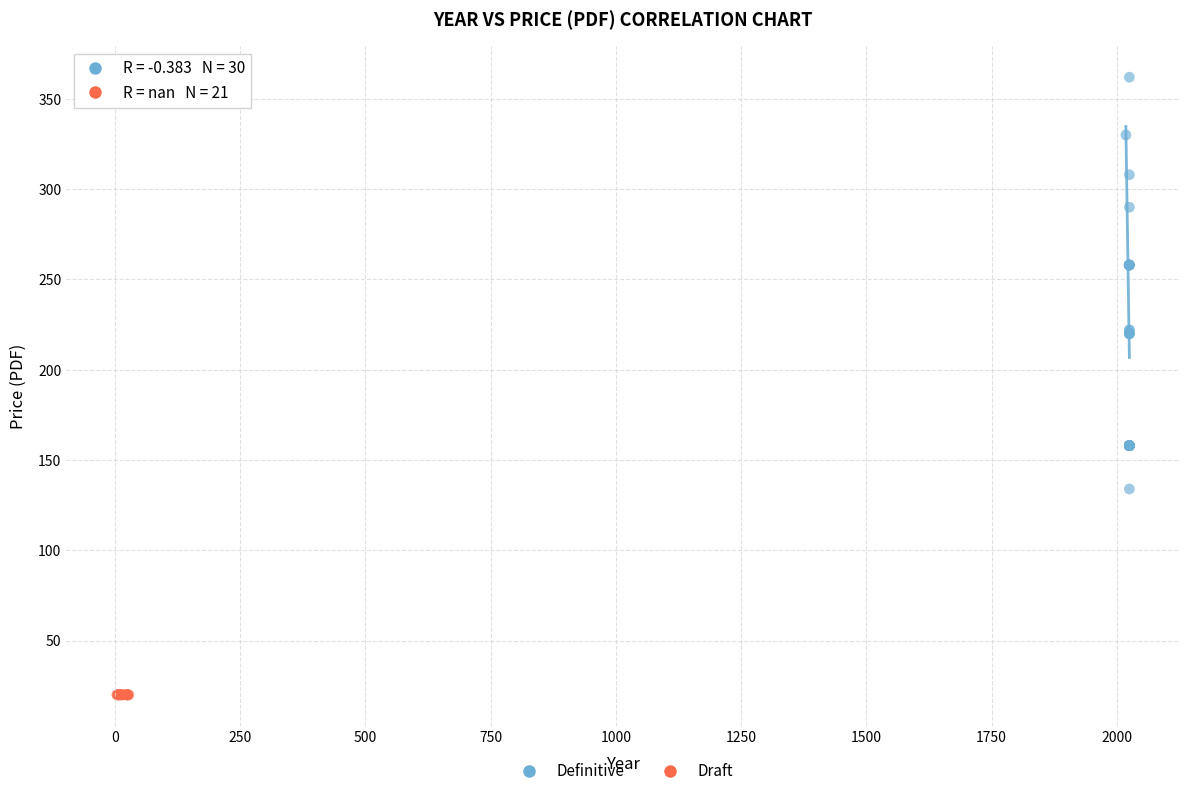

Which series contains the highest Y value?

Definitive